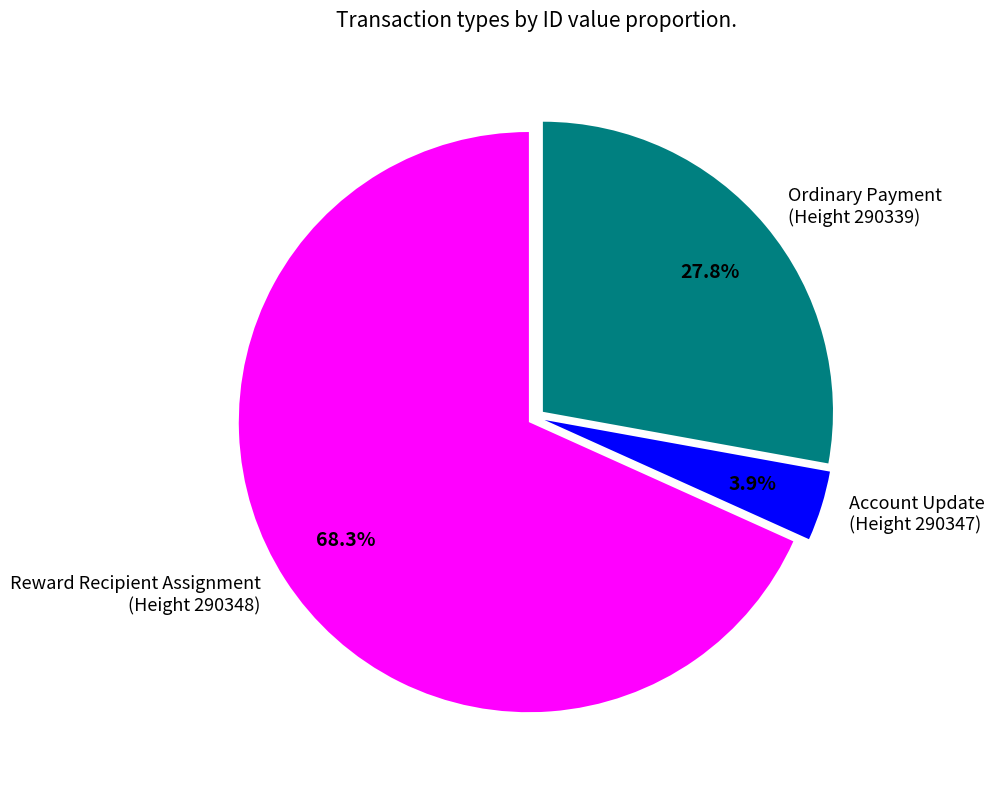

Between Account Update (Height 290347) and Ordinary Payment (Height 290339), which is larger?

Ordinary Payment (Height 290339)